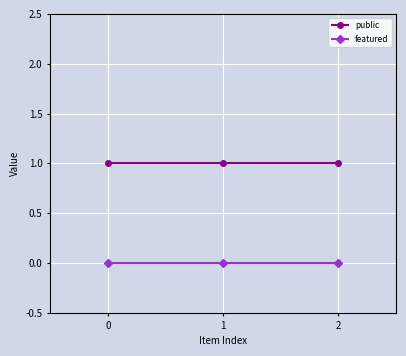

Is it true that featured equals 0 at 0?

True